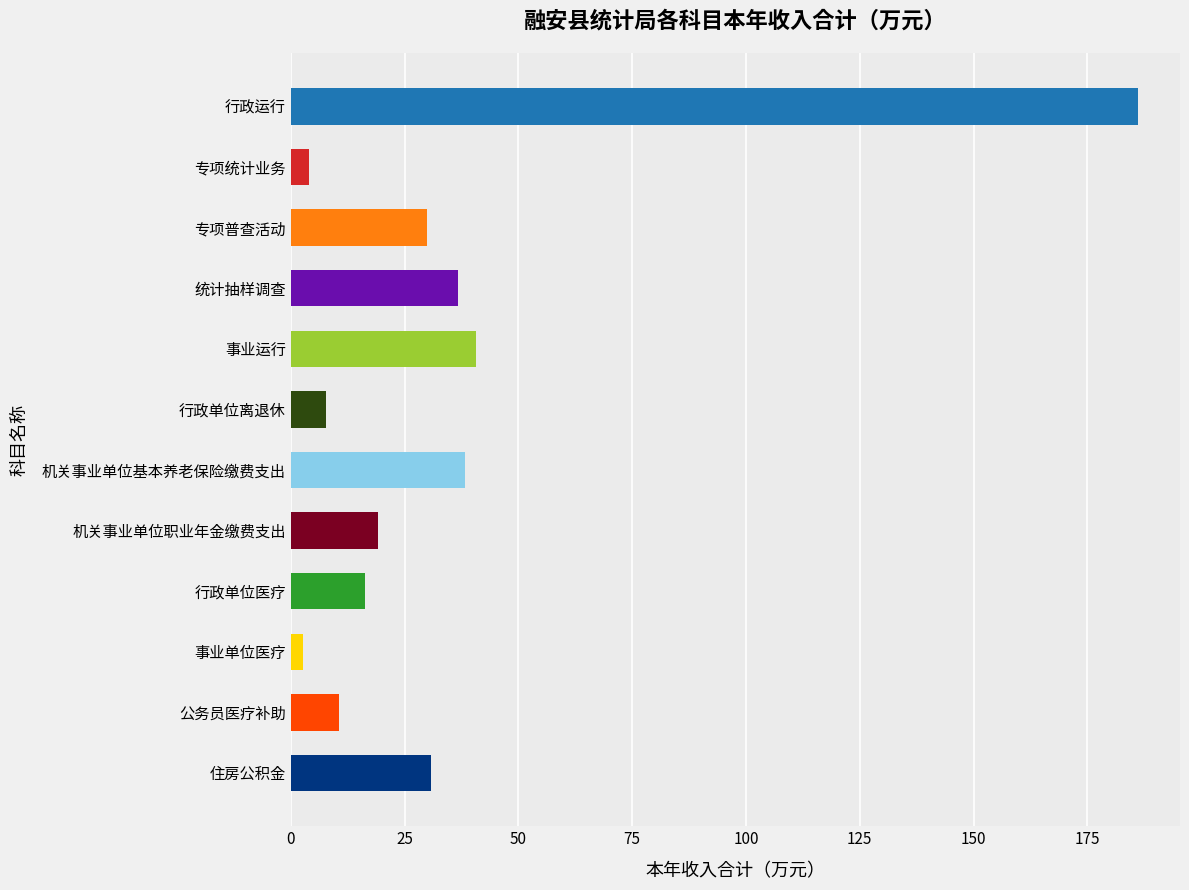

Which has a higher value, 机关事业单位职业年金缴费支出 or 事业单位医疗?

机关事业单位职业年金缴费支出